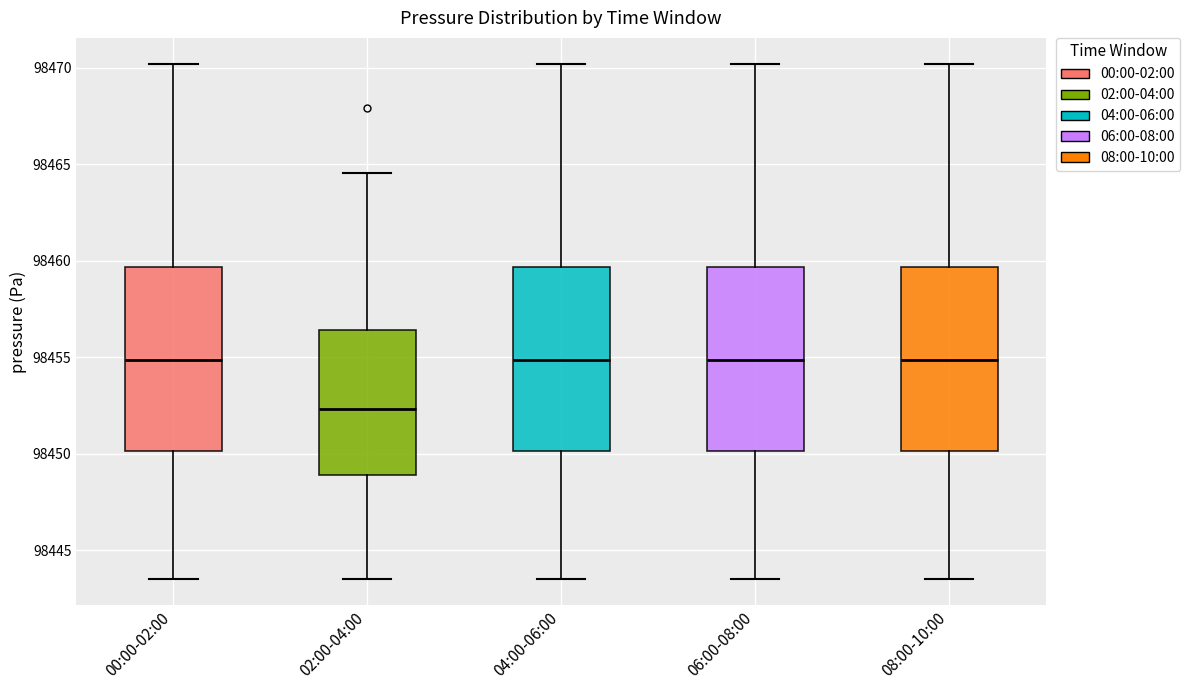

Reading left to right, transcribe this box plot: for each box, give where its median line is, the range the box spans, and where its two whiskers end, as read against the y-axis. The values are not printed on the chart, so give them approximately, as read against the axis.

00:00-02:00: median 98455.0, box 98450.0 to 98459.5, whiskers 98443.5 to 98470.0
02:00-04:00: median 98452.5, box 98449.0 to 98456.5, whiskers 98443.5 to 98464.5
04:00-06:00: median 98455.0, box 98450.0 to 98459.5, whiskers 98443.5 to 98470.0
06:00-08:00: median 98455.0, box 98450.0 to 98459.5, whiskers 98443.5 to 98470.0
08:00-10:00: median 98455.0, box 98450.0 to 98459.5, whiskers 98443.5 to 98470.0